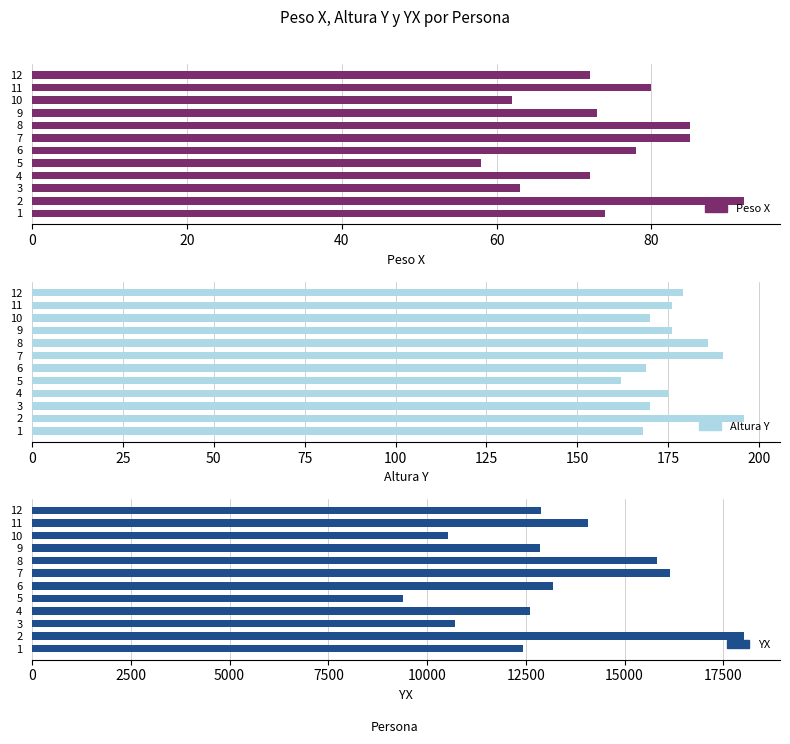

Between 4 and 10, which series saw the biggest shift?

YX